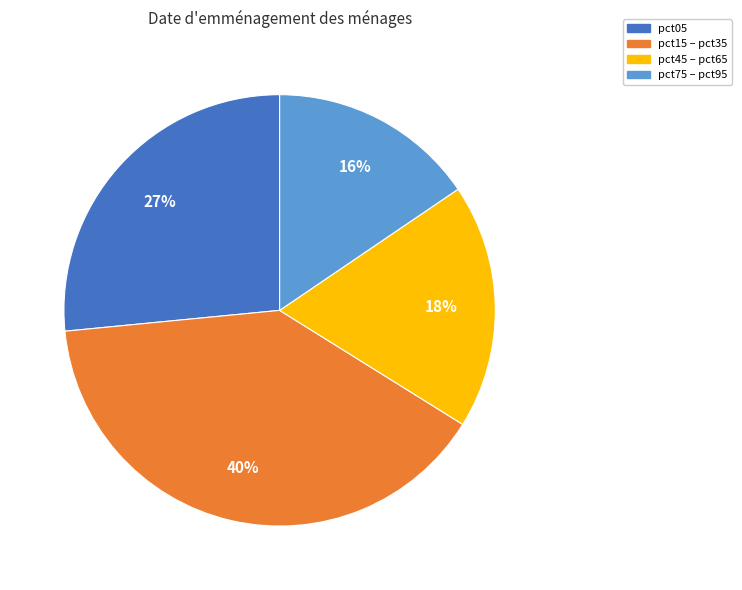

To the nearest percent, what is the difference between the largest and smallest slice percentages?

24%